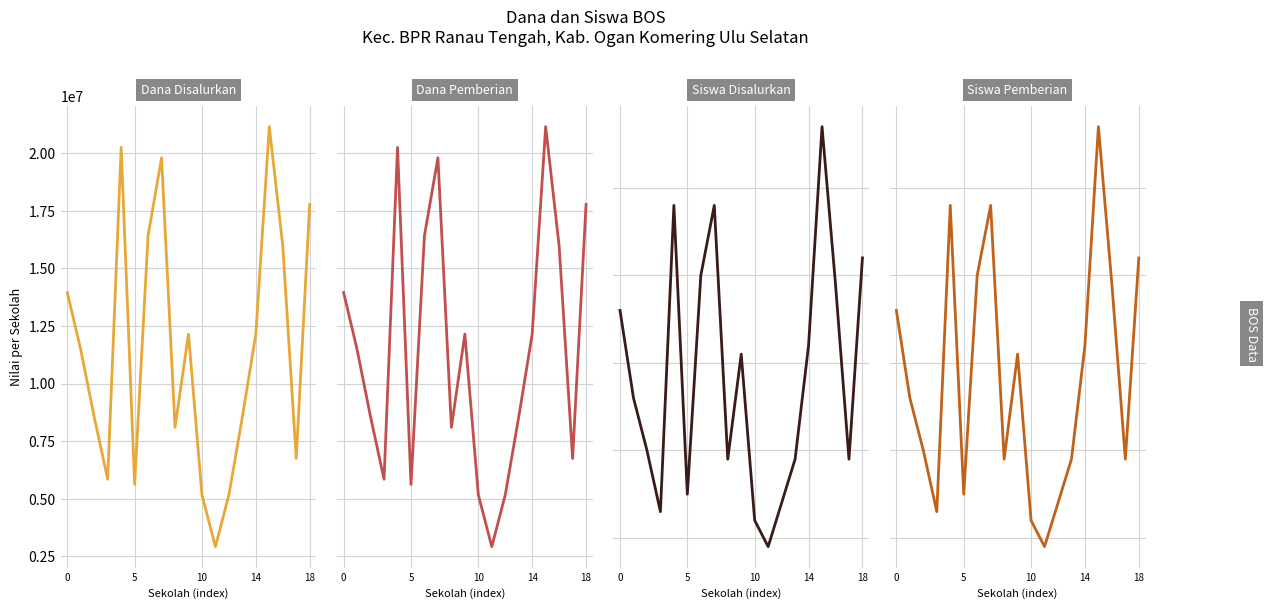

How many values in the Siswa Disalurkan series are below 26?

9